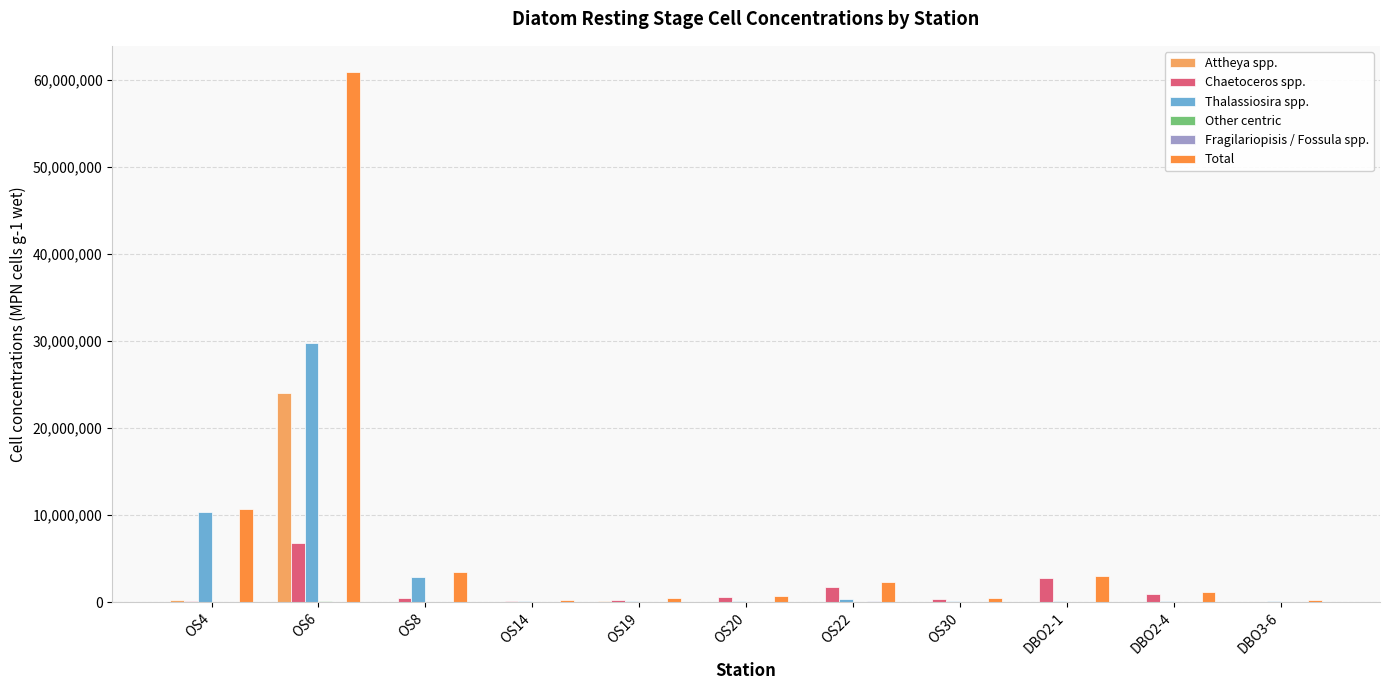

Which label corresponds to the largest value in the chart?

OS6